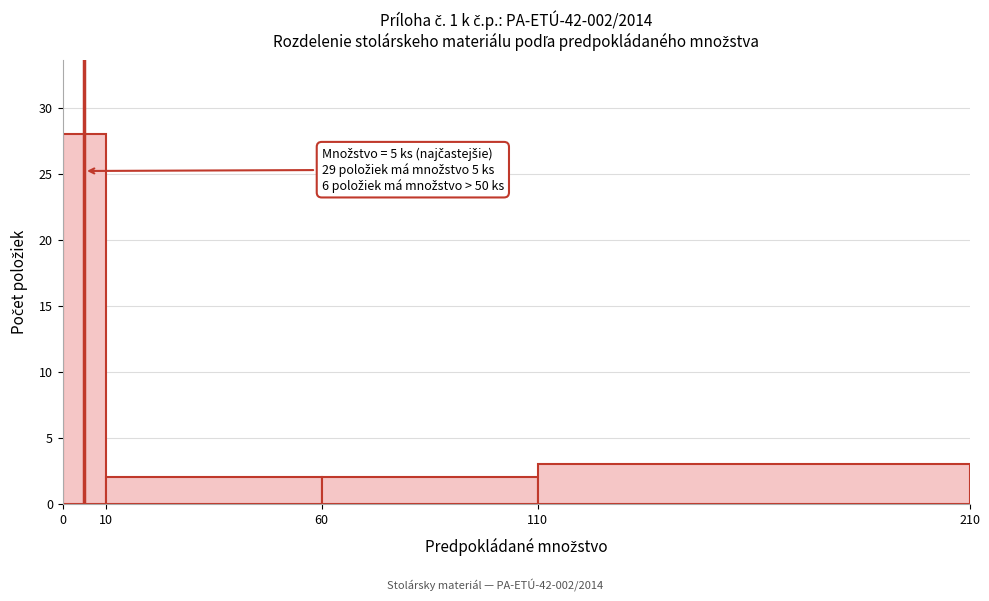

Over which range of the x-axis is the bar tallest?

0 to 10